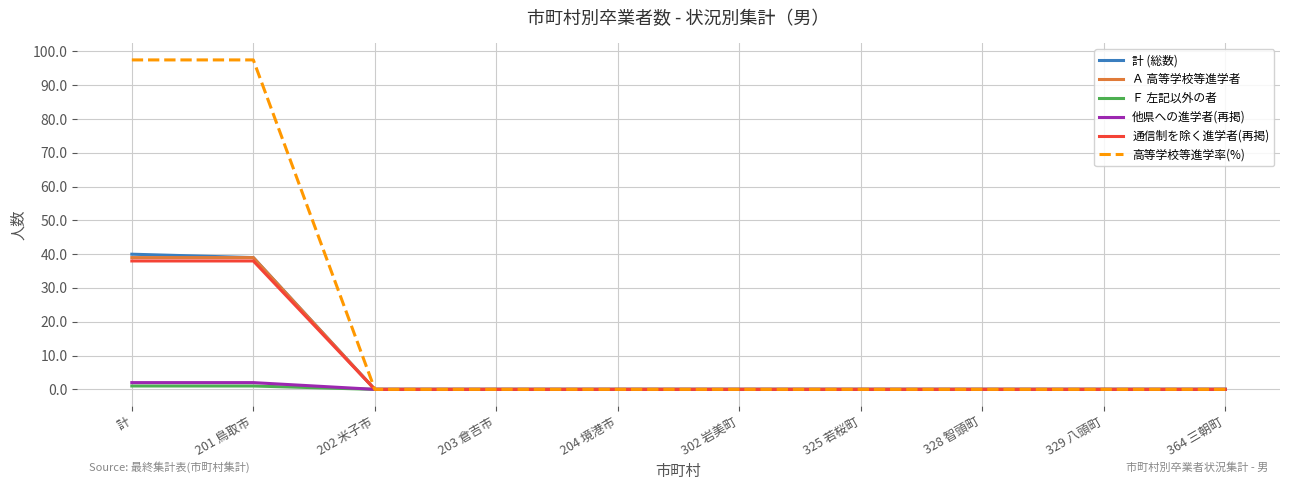

Which series has the largest total across all categories?

高等学校等進学率(%)